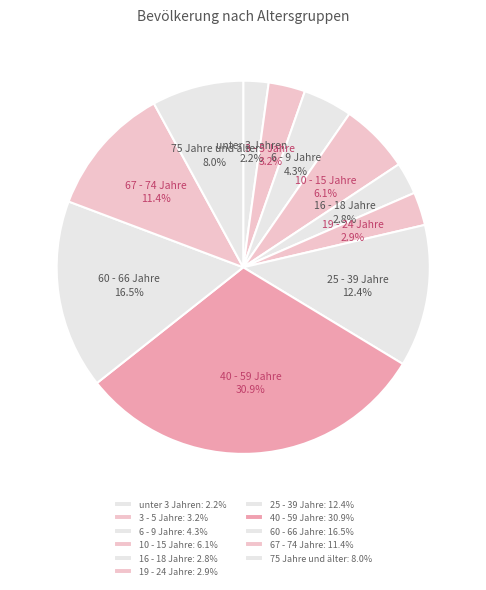

Which slice is the smallest?

unter 3 Jahren